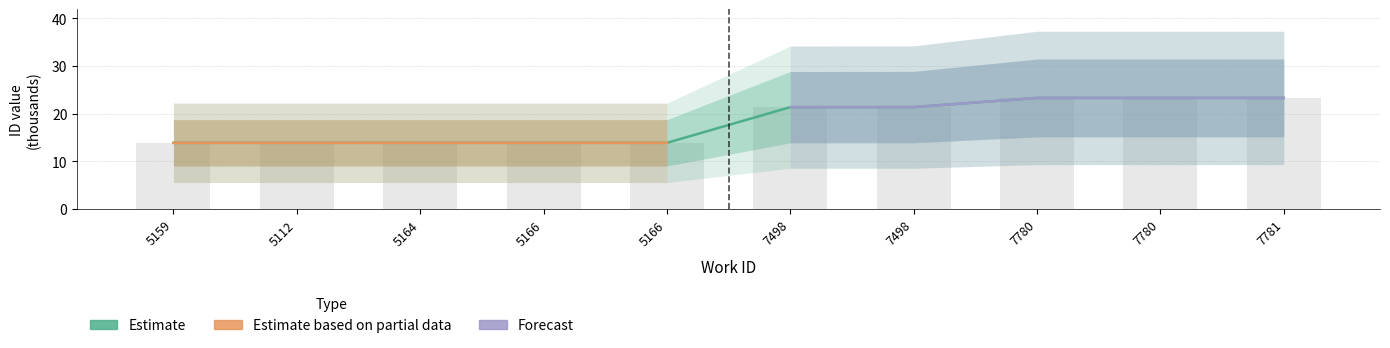

Rank the categories by Estimate value from highest to lowest.

7781, 7780, 7780, 7498, 7498, 5166, 5166, 5164, 5112, 5159